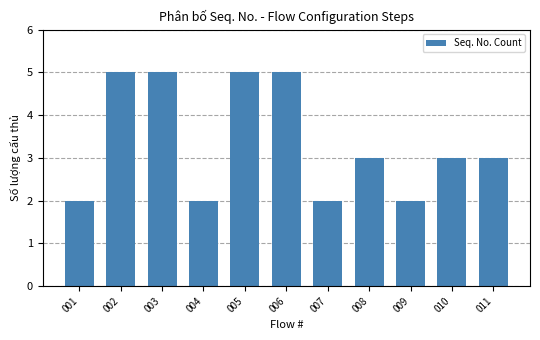

What is the maximum value shown in the chart?

5